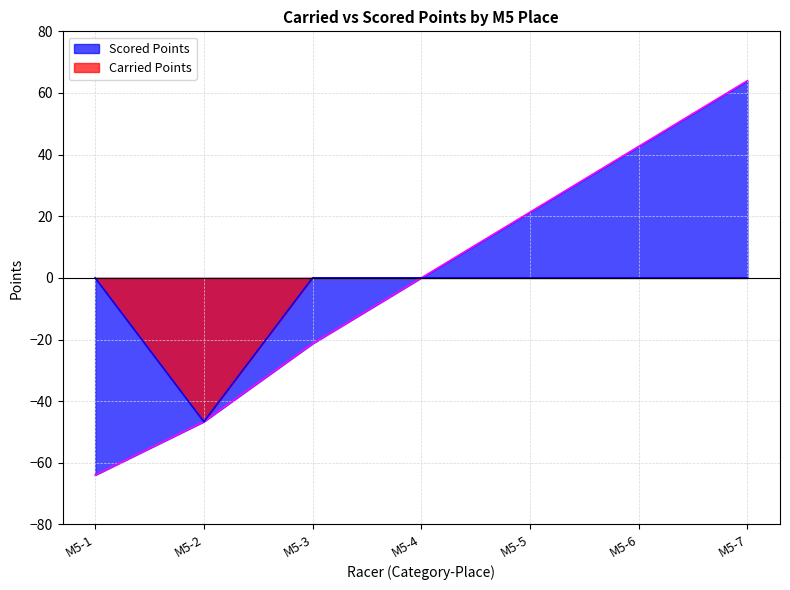

Reading left to right, list all the values displayed in this chart.

Carried Points: 0.0	-46.7	0.0	0.0	0.0	0.0	0.0
Scored Points: -64.0	-46.7	-21.3	0.0	21.3	42.7	64.0